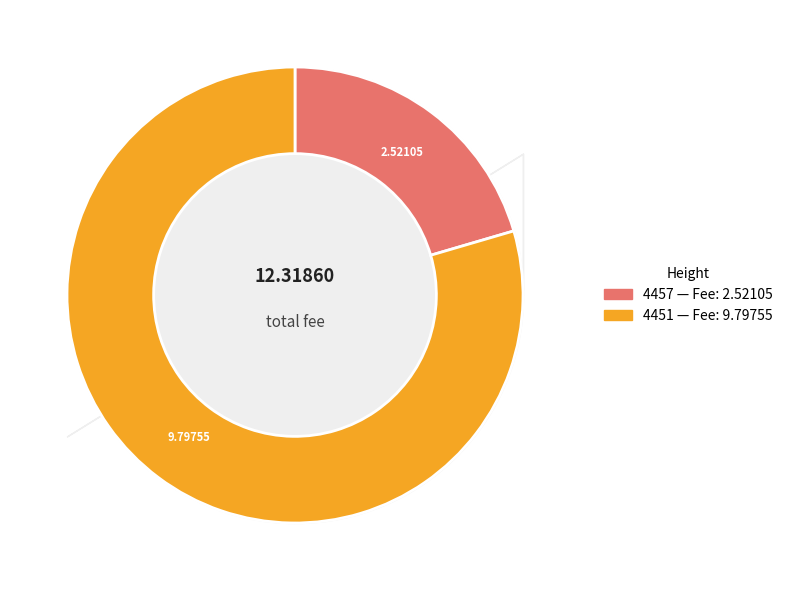

What is the largest slice in the pie chart?

4451